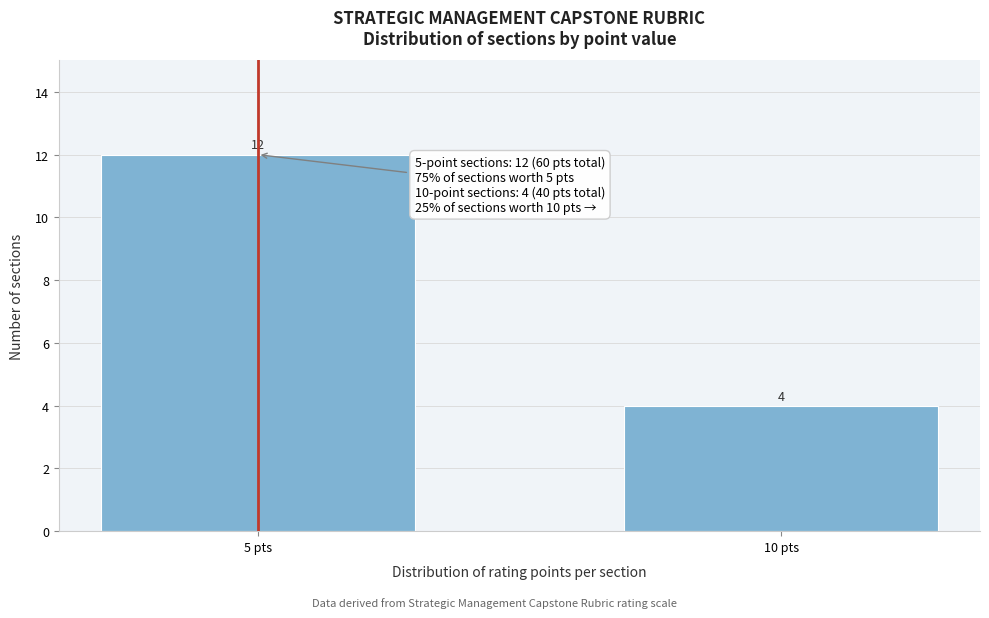

Reading left to right, extract all data points from this chart.

12	4